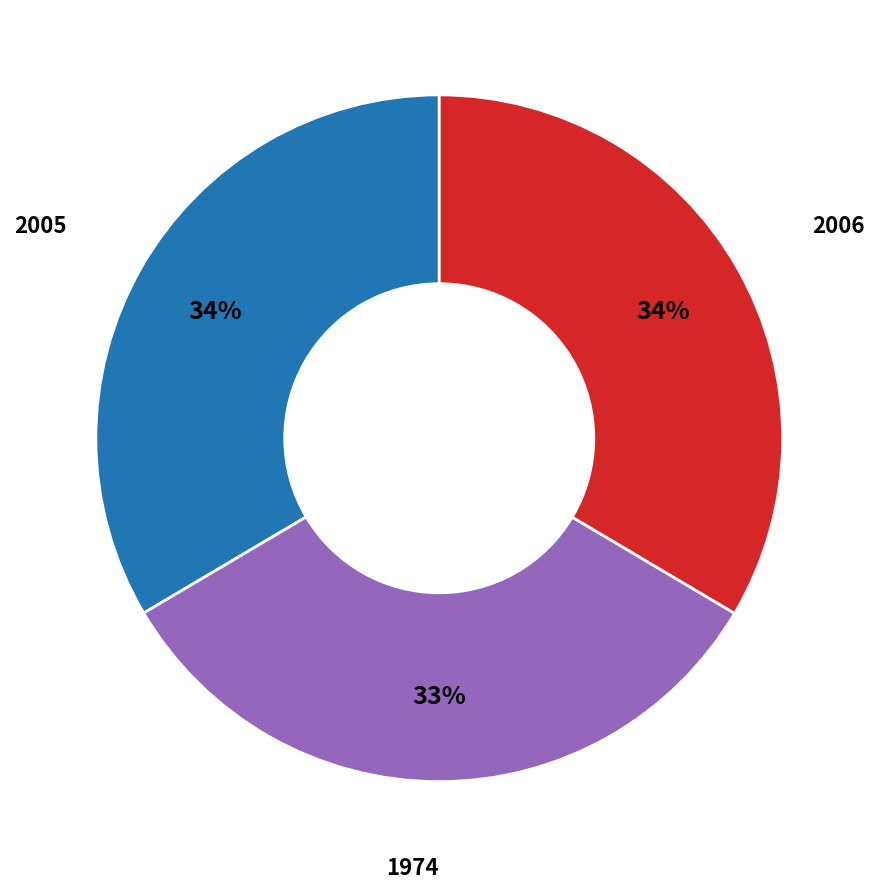

Does any single category account for the majority?

No